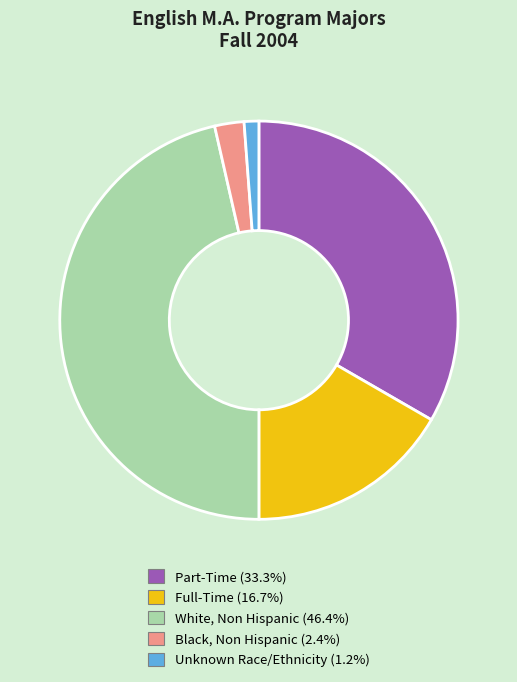

Is there a majority slice in this chart?

No